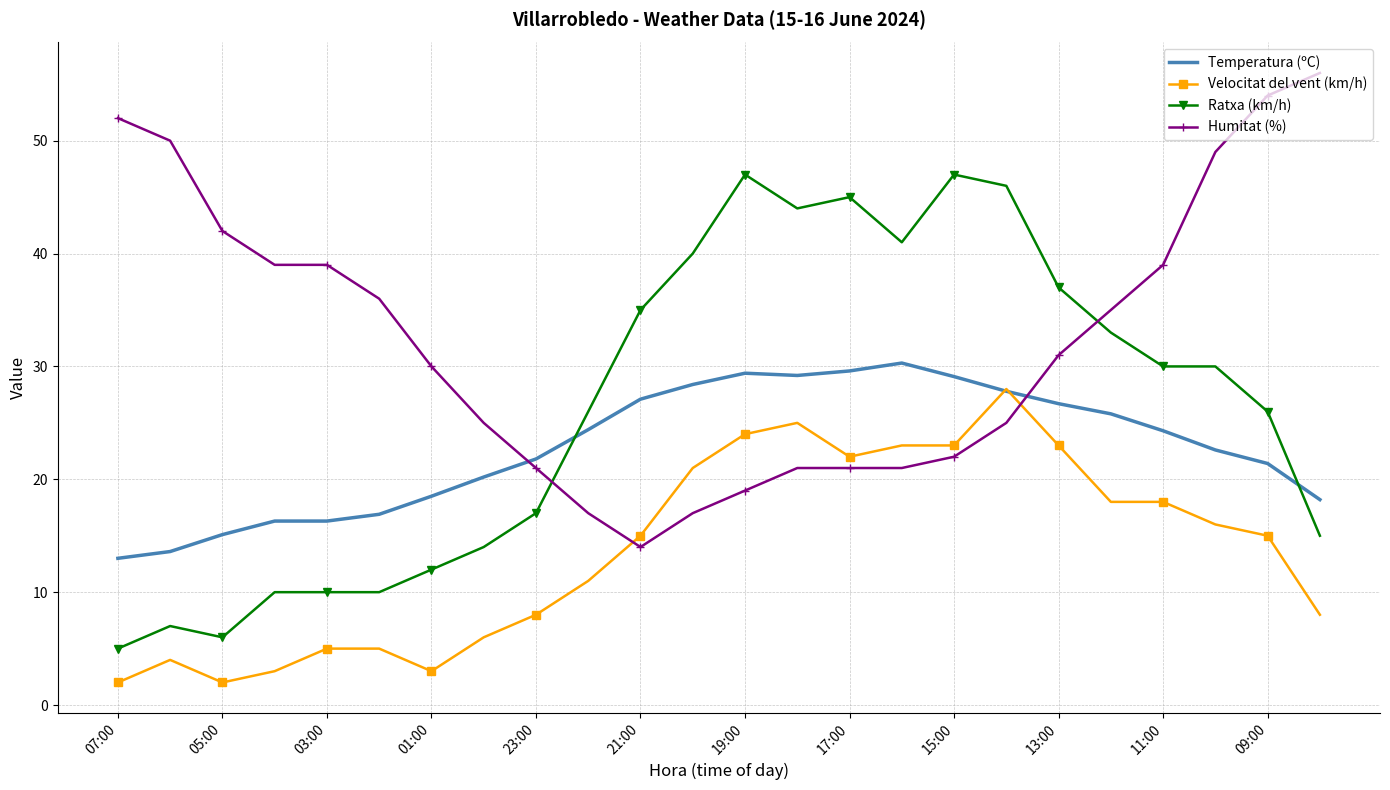

True or false: Ratxa (km/h) and Velocitat del vent (km/h) intersect in this chart.

False